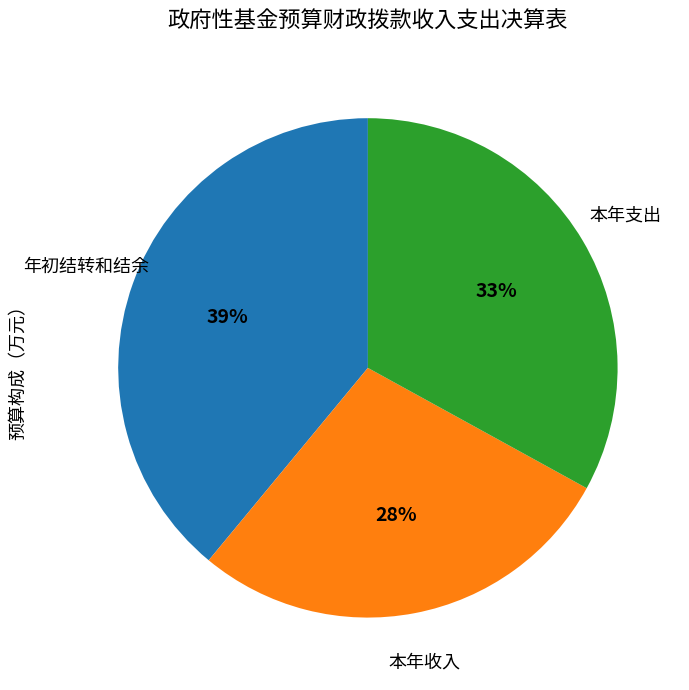

Is there any slice that represents more than half of the pie?

No